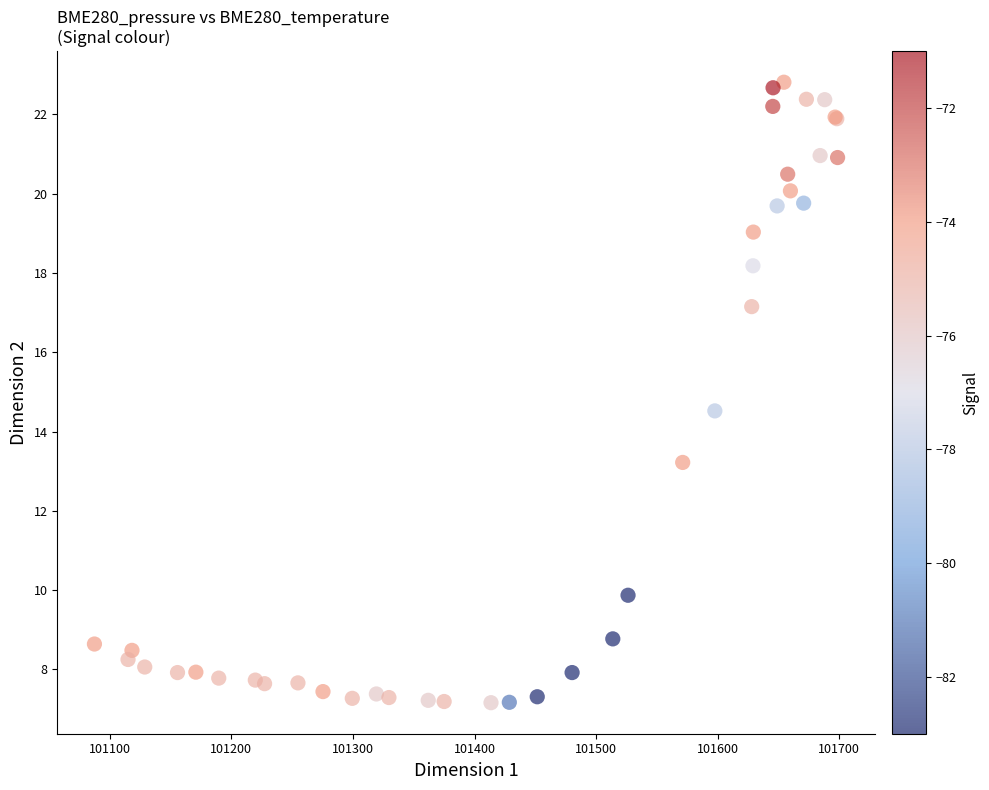

What Y value in the scatter plot is closest to 14?

14.5